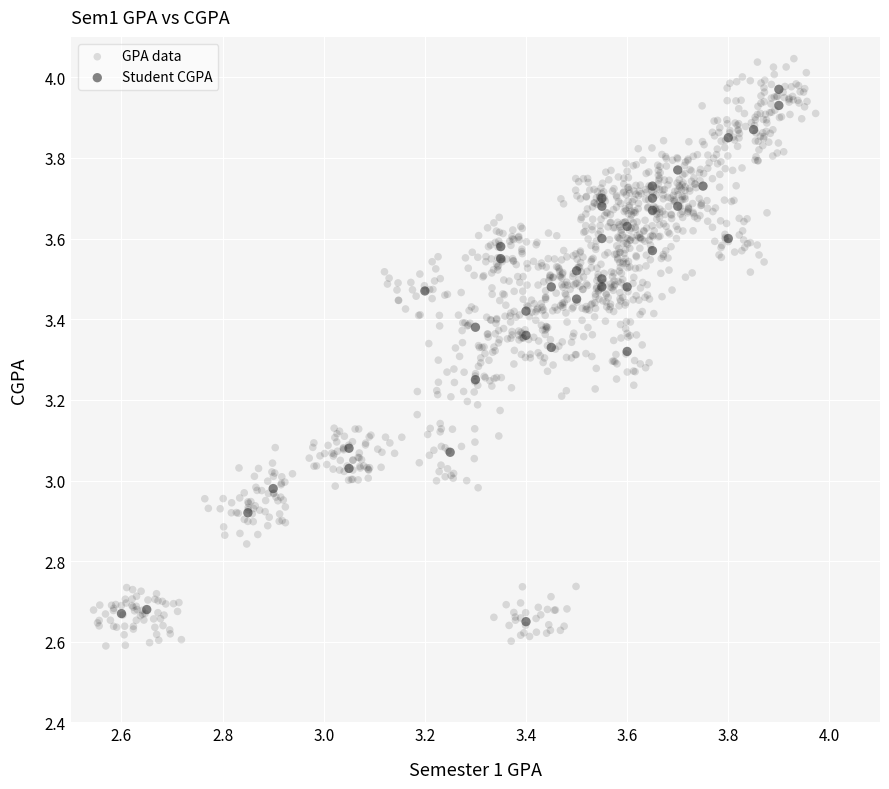

Which series contains the highest Y value?

GPA data